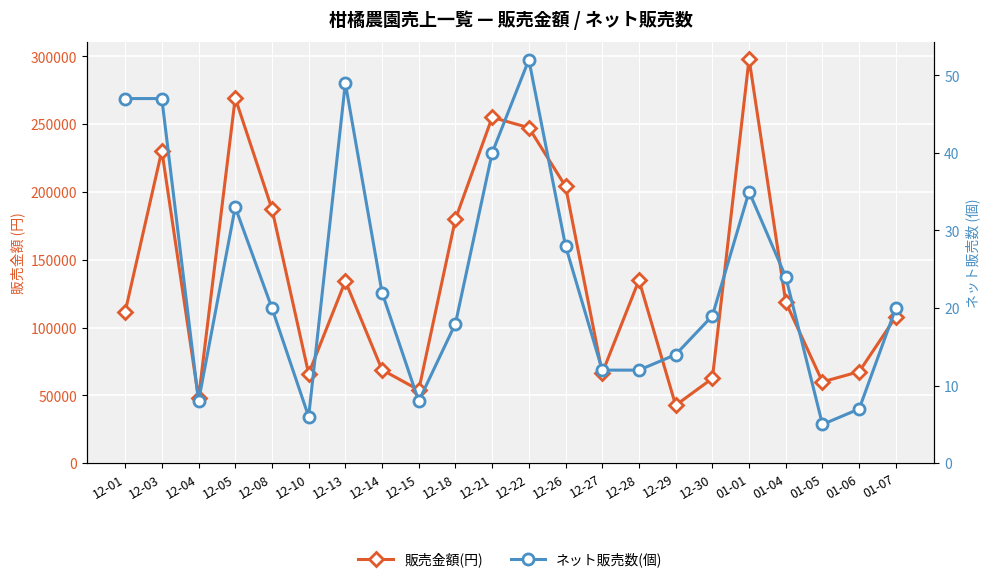

Reading left to right, list all the values displayed in this chart.

販売金額(円): 12-01=111500	12-03=230500	12-04=48000	12-05=269250	12-08=187500	12-10=66000	12-13=134250	12-14=68875	12-15=54000	12-18=180000	12-21=255000	12-22=247375	12-26=204125	12-27=66500	12-28=135000	12-29=42750	12-30=62500	01-01=298125	01-04=118750	01-05=60000	01-06=67500	01-07=108000
ネット販売数(個): 12-01=47	12-03=47	12-04=8	12-05=33	12-08=20	12-10=6	12-13=49	12-14=22	12-15=8	12-18=18	12-21=40	12-22=52	12-26=28	12-27=12	12-28=12	12-29=14	12-30=19	01-01=35	01-04=24	01-05=5	01-06=7	01-07=20